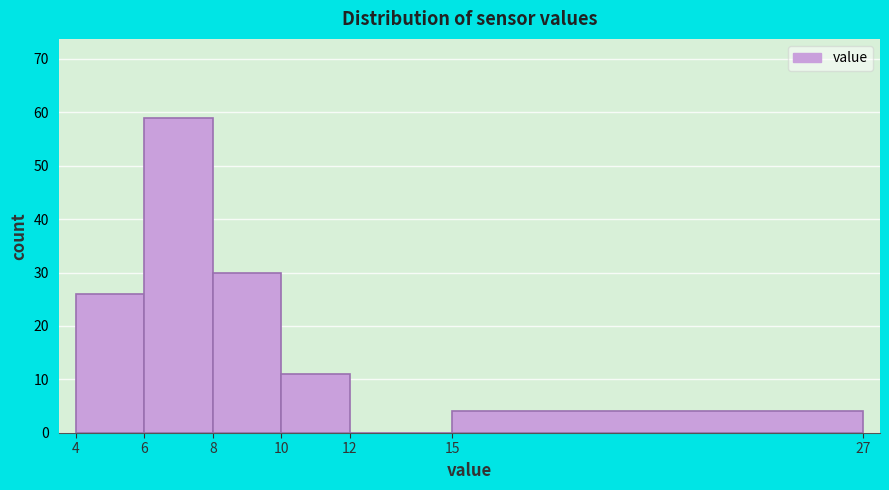

Reading left to right, transcribe this chart: for each bar, give the range it covers on the x-axis and its height. The values are not printed on the chart, so give them approximately, as read against the axis.

4 to 6: 26
6 to 8: 59
8 to 10: 30
10 to 12: 11
12 to 15: 0
15 to 27: 4